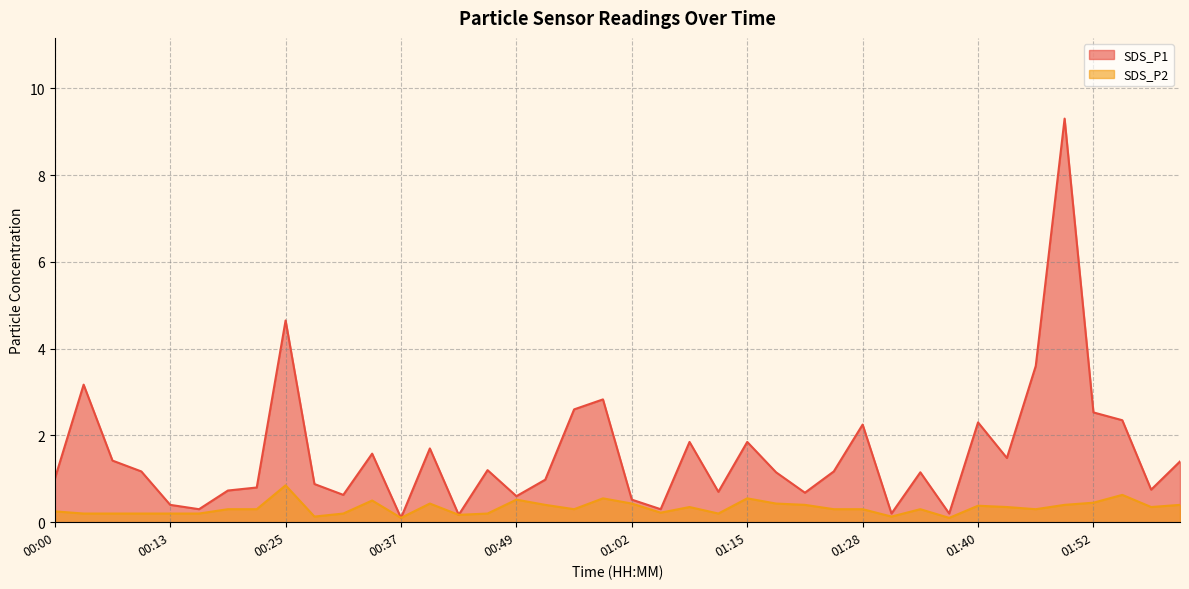

What is the sum of all SDS_P1 values?

62.6